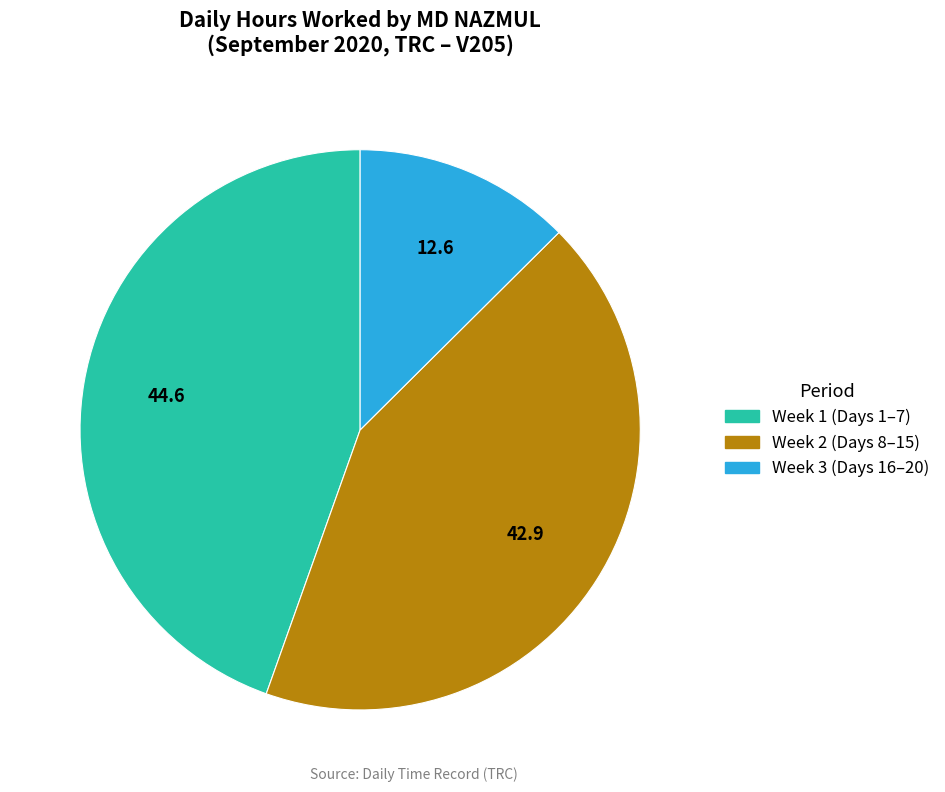

How many segments does this pie chart have?

3